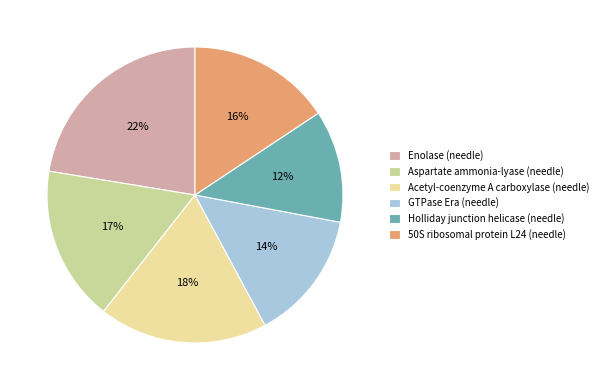

Does Holliday junction helicase (needle) represent more than half of the total?

No